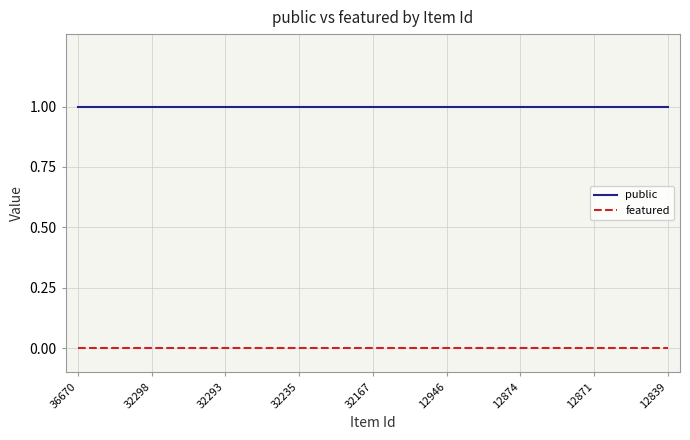

True or false: public and featured intersect in this chart.

False